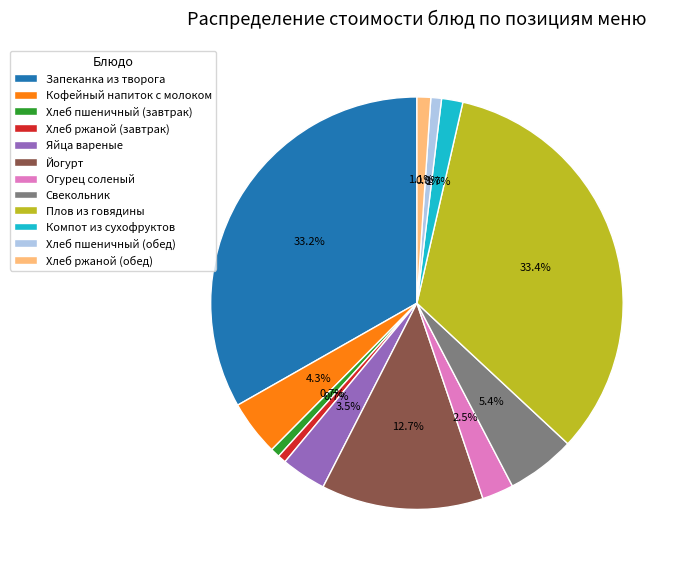

Is there a majority slice in this chart?

No